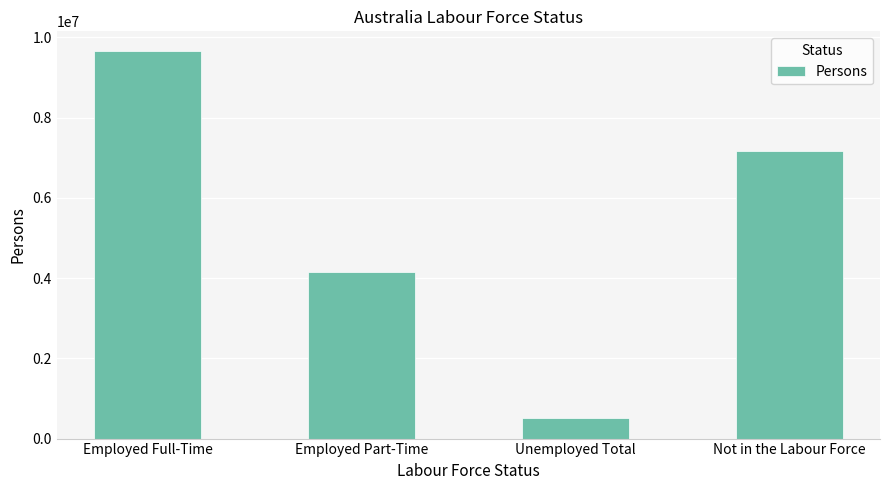

List the labels in order of value, smallest first.

Unemployed Total, Employed Part-Time, Not in the Labour Force, Employed Full-Time